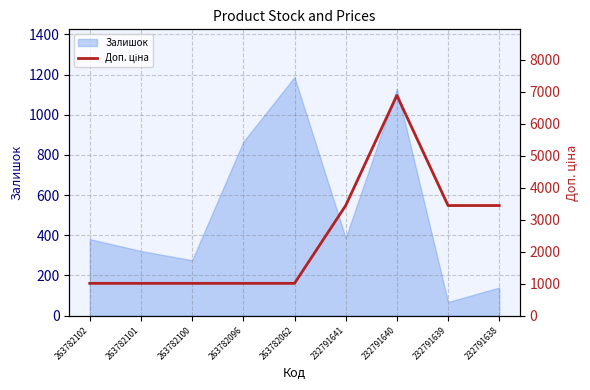

What is the sum of all values?

22277.2